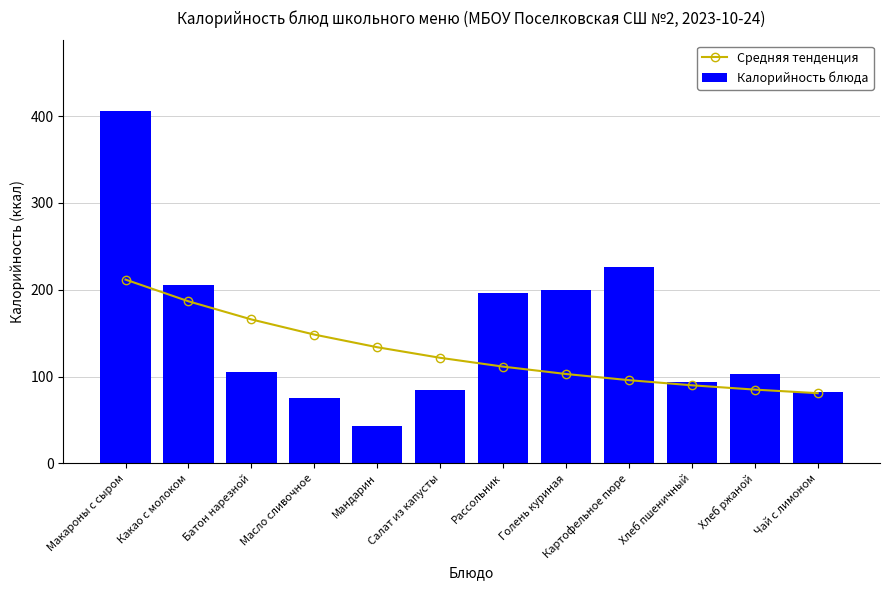

Reading left to right, what are all the values shown in this chart?

Средняя тенденция: 211.8	186.8	165.9	148.4	133.9	121.7	111.5	103.0	96.0	90.0	85.1	81.0
Калорийность блюда: 406.0	206.0	105.0	75.0	43.0	85.0	196.0	200.0	226.0	94.0	103.0	82.0